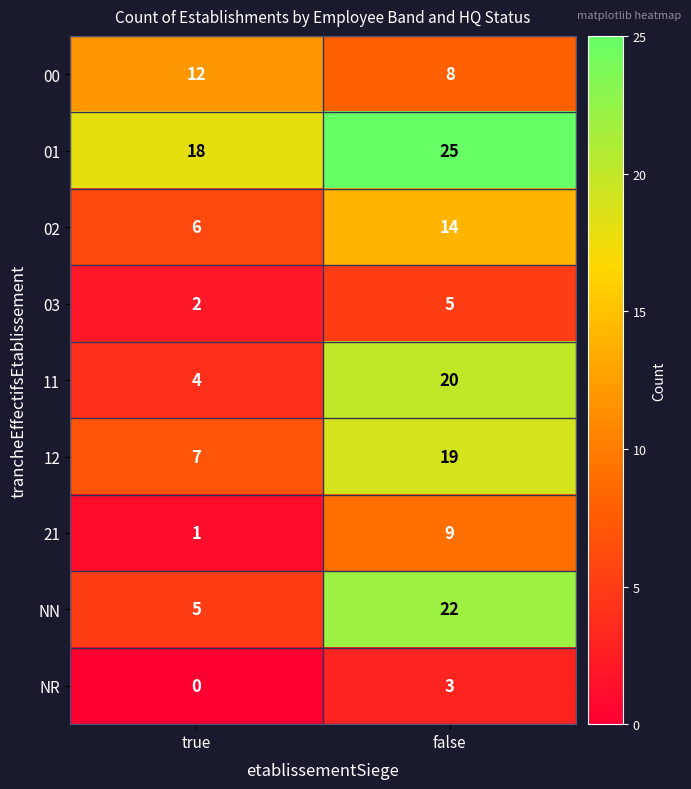

Is it true that NN equals 9 at false?

False